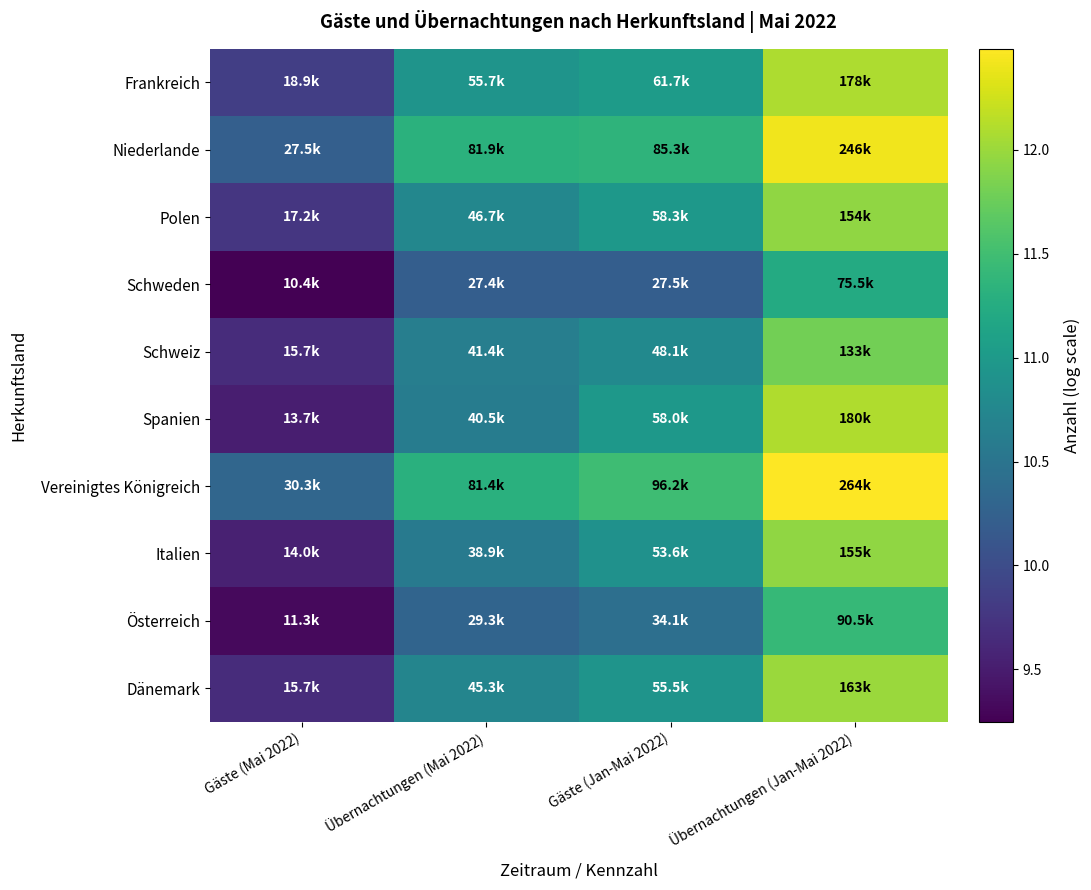

At which category is the sum across all series the highest?

Übernachtungen (Jan-Mai 2022)